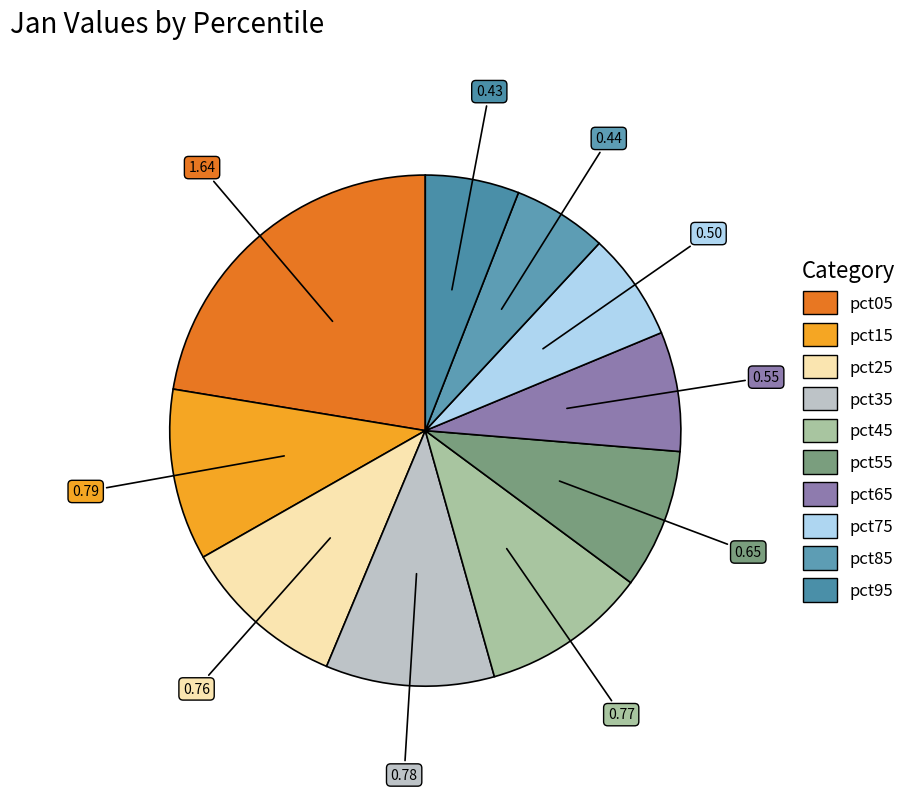

To the nearest percent, what is the difference between the pct15 and pct05 slice percentages?

12%